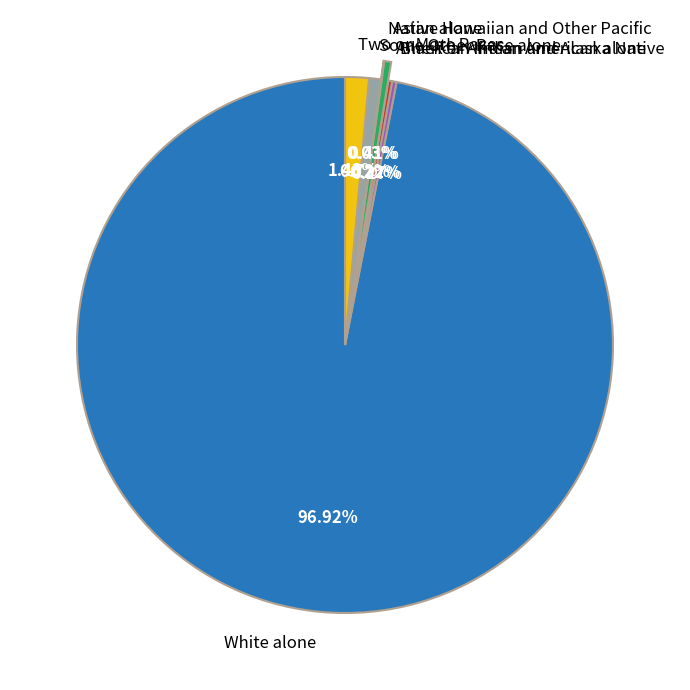

Is there any slice that represents more than half of the pie?

Yes